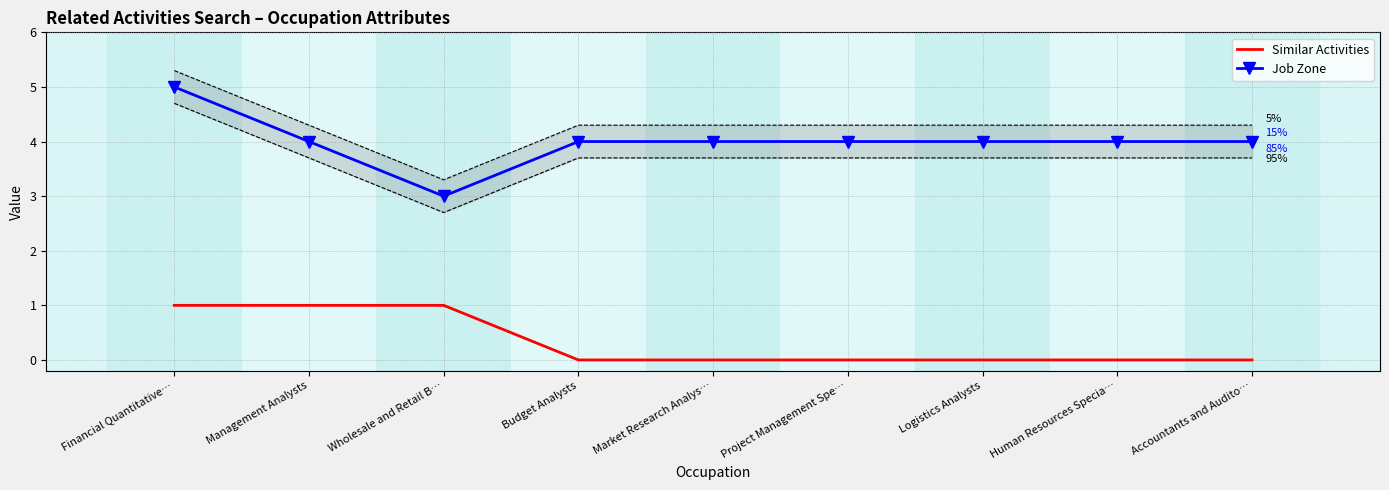

Which series has the largest total across all categories?

Job Zone